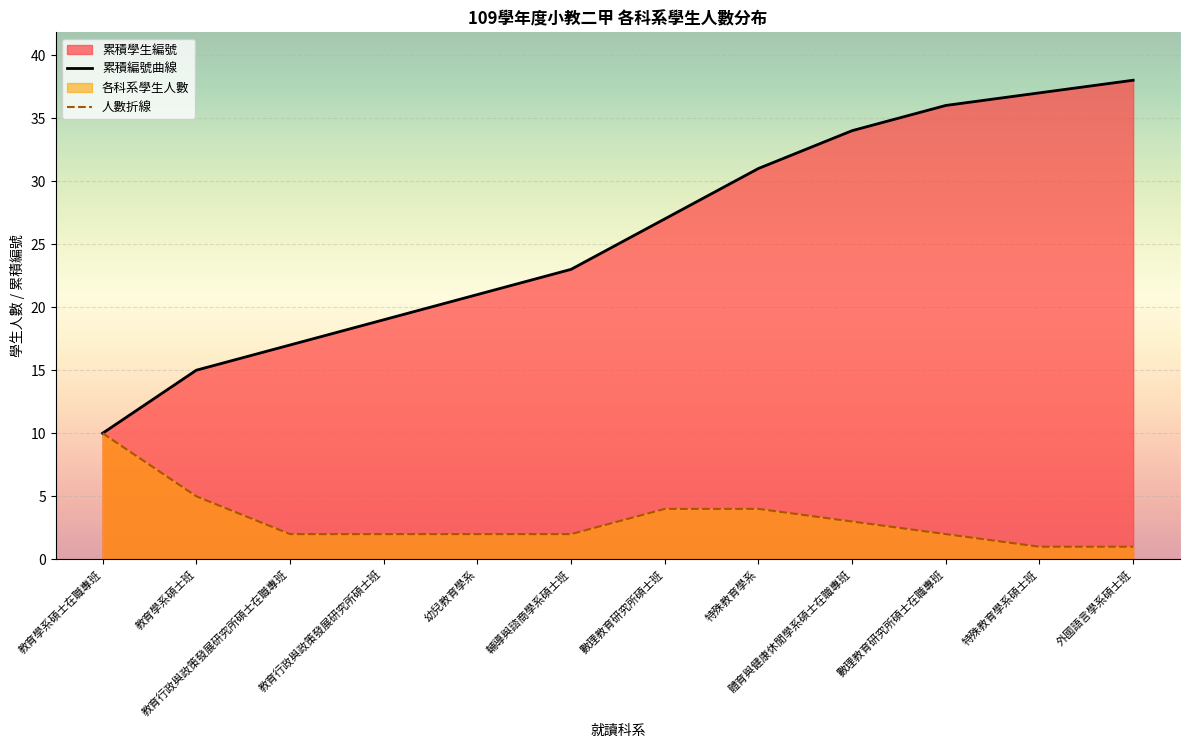

Rank the series by their maximum value, from highest to lowest.

累積編號曲線, 人數折線